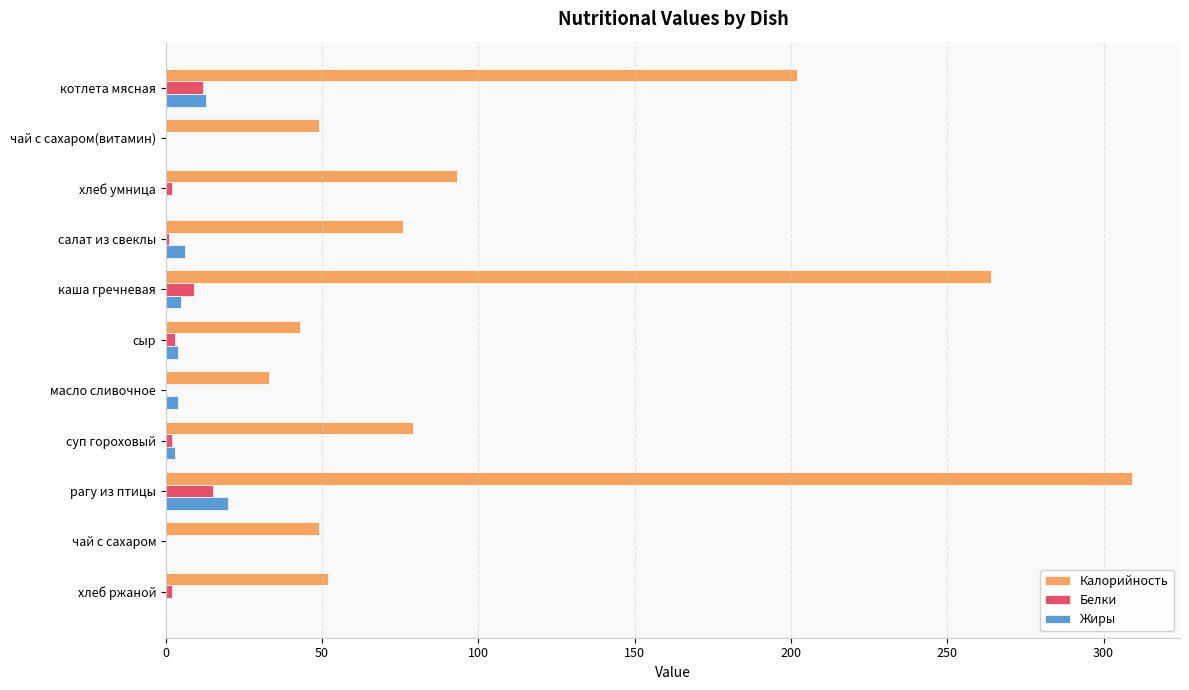

What is the total value across all series at рагу из птицы?

344